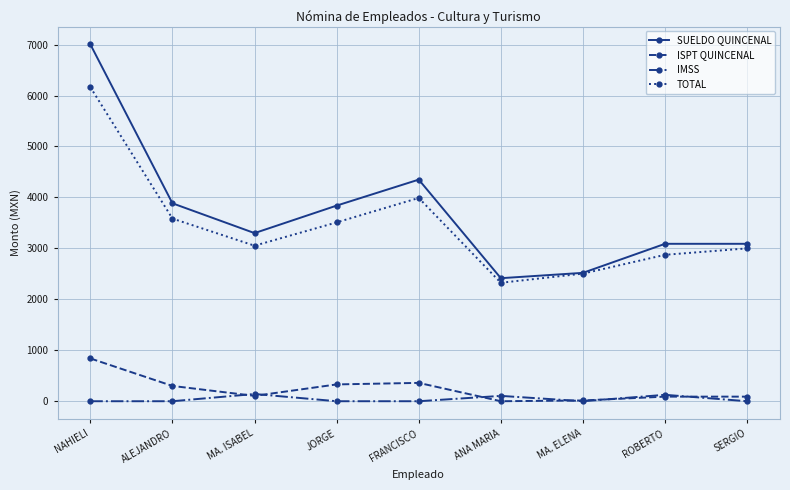

What is the average value of the IMSS series?

41